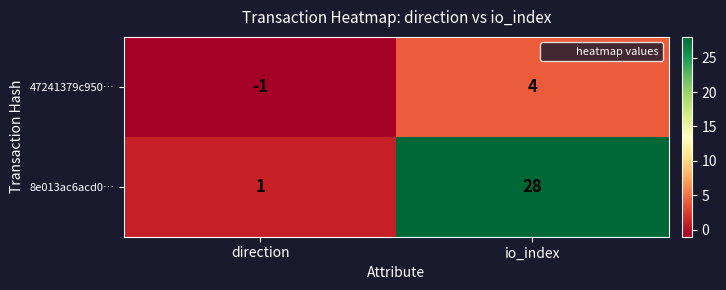

Reading left to right, extract all data points from this chart.

47241379c950…: -1	4
8e013ac6acd0…: 1	28